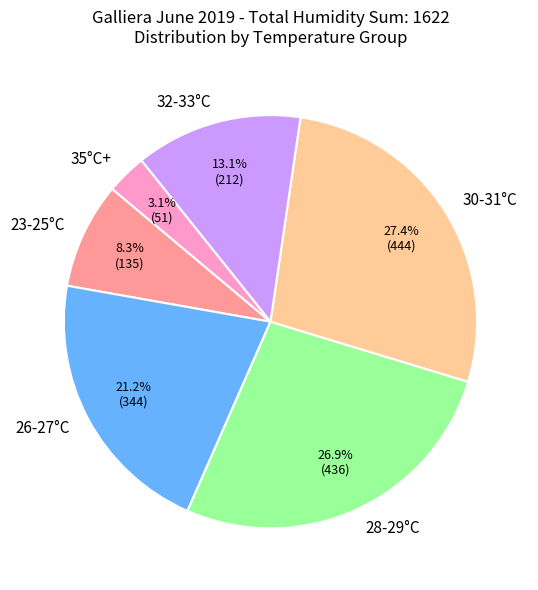

Count the number of slices in the pie.

6